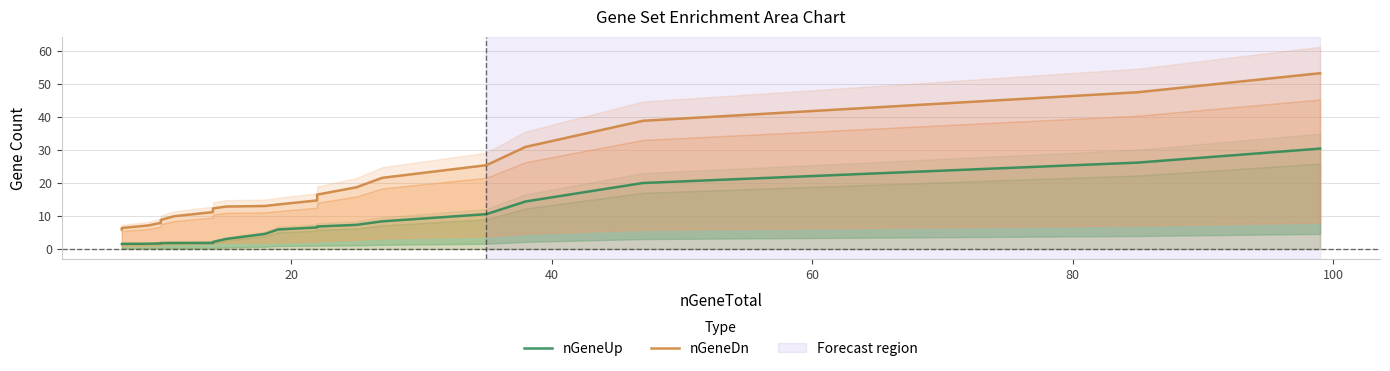

Reading left to right, transcribe all the data shown in this chart.

nGeneUp: 1.6	1.6	1.6	1.7	1.8	1.8	1.9	2.1	3.0	4.6	5.9	6.5	6.8	7.3	8.4	10.6	14.4	20.0	26.2	30.4
nGeneDn: 5.9	6.4	7.1	7.9	8.8	9.9	11.2	12.3	12.9	13.0	13.5	14.7	16.5	18.7	21.6	25.4	30.9	38.8	47.5	53.2